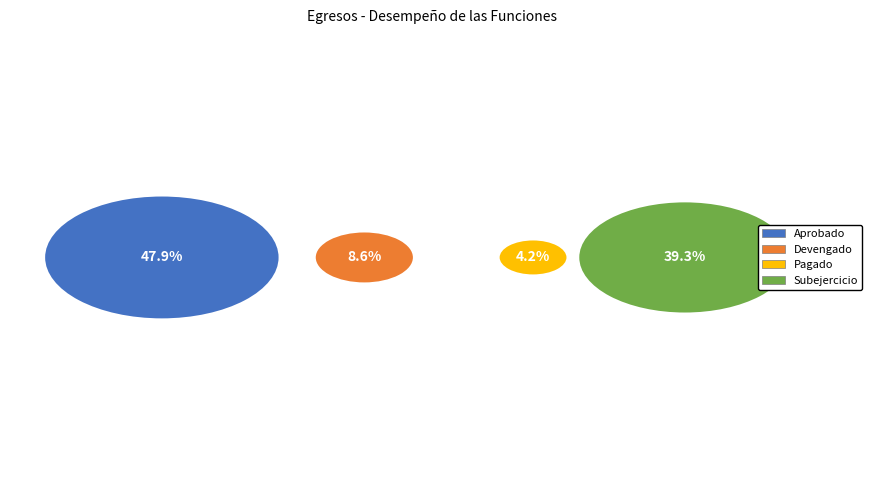

Between Aprobado and Pagado, which is larger?

Aprobado